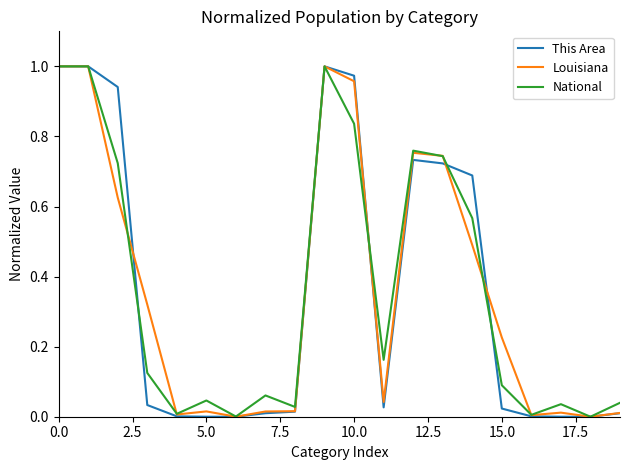

What is the label of the 14th point from the left?

13